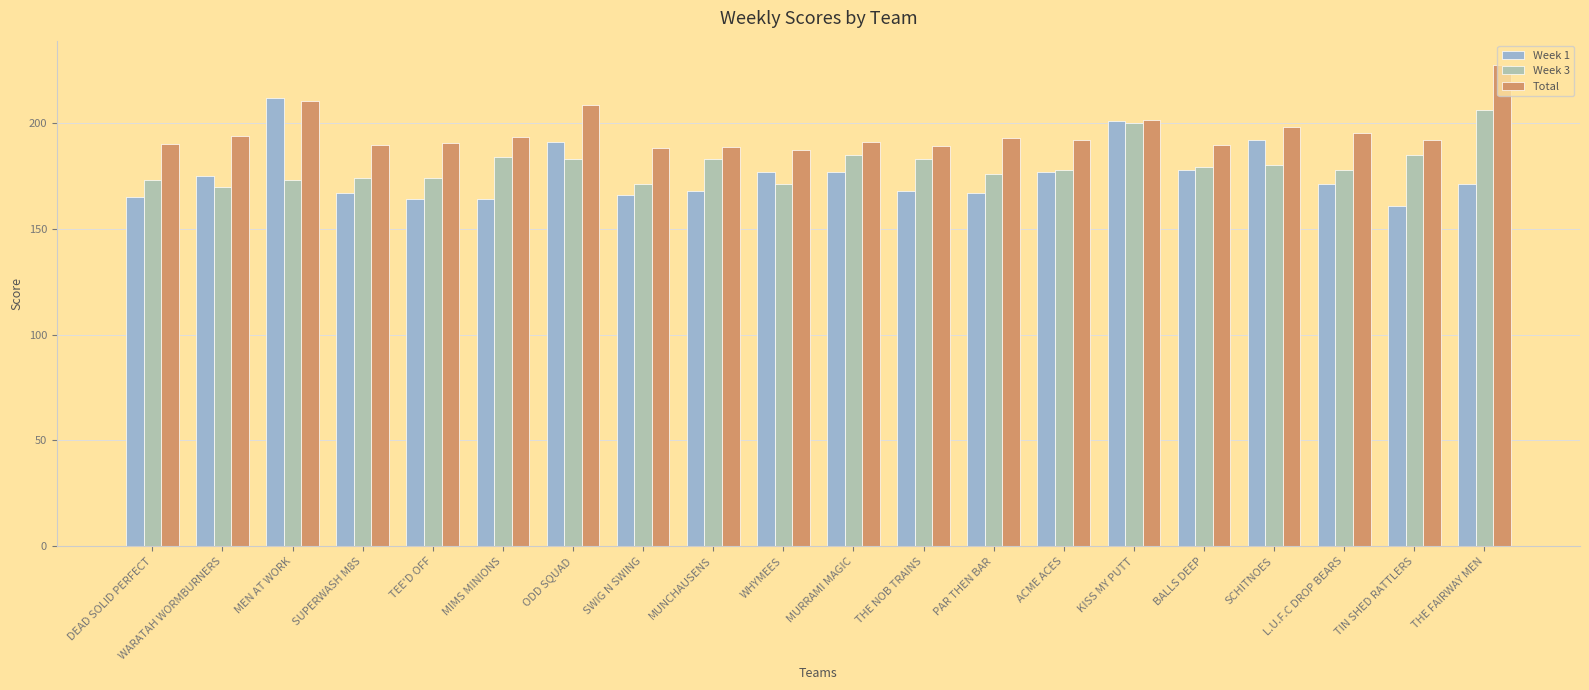

Is the value of Week 1 at THE NOB TRAINS greater than the value of Week 3 at DEAD SOLID PERFECT?

No